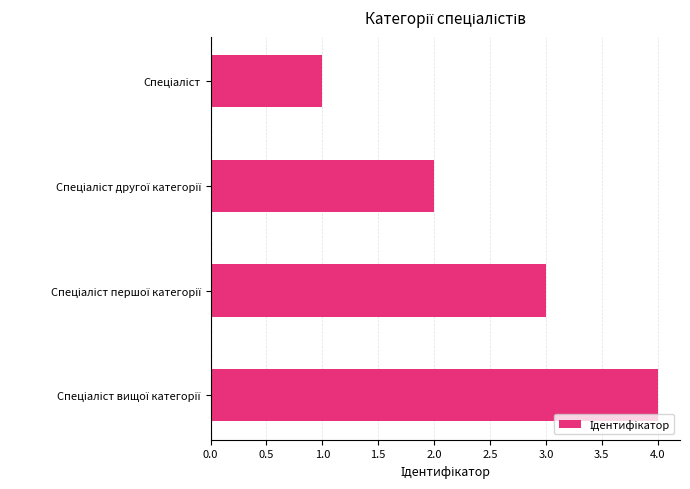

What is the difference between the maximum and minimum values?

3